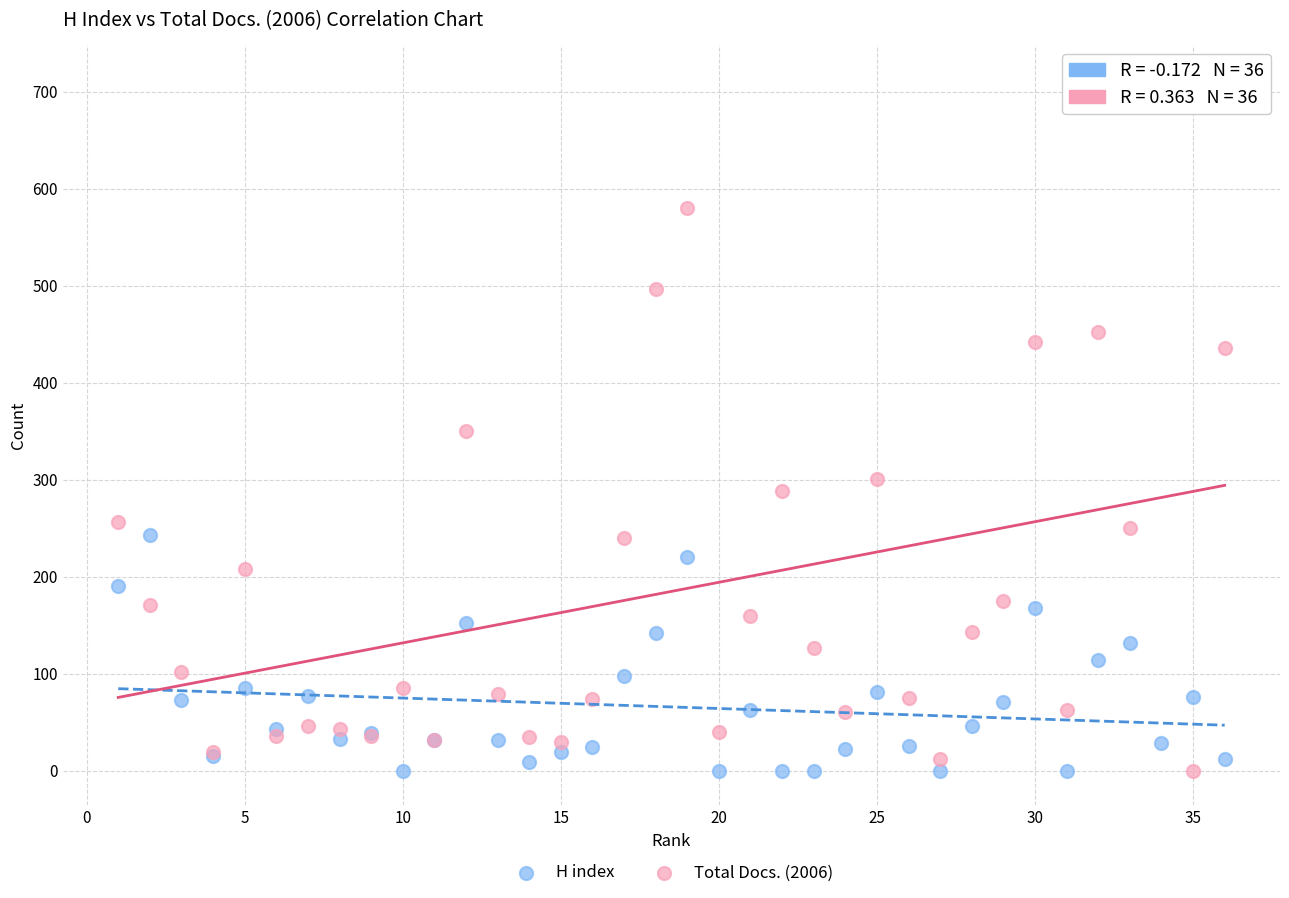

What is the X range (max minus min) for the scatter plot?

35